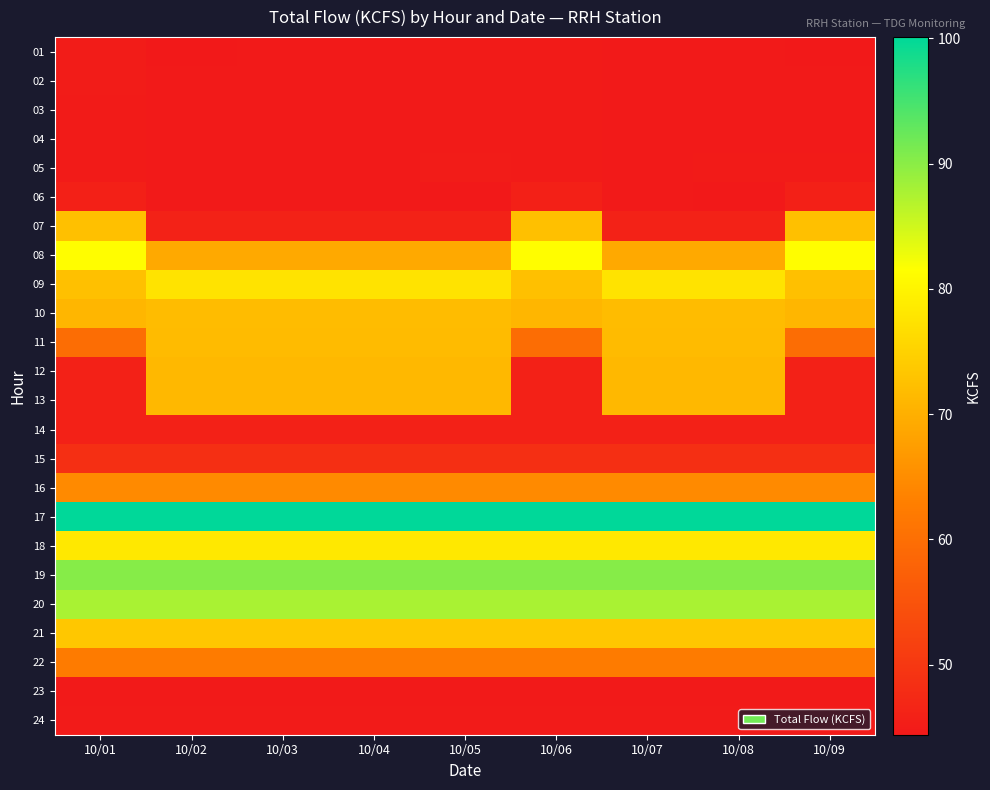

What is the spread (max minus min) of values at 10/06?

55.4